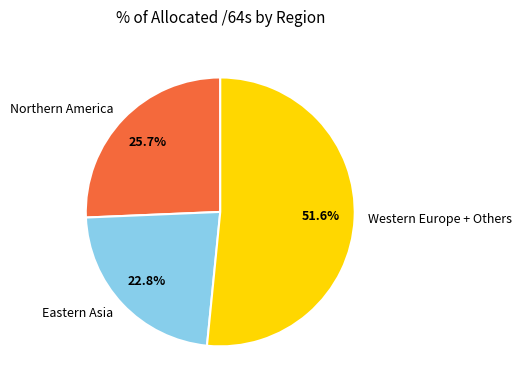

What is the majority slice?

Western Europe + Others